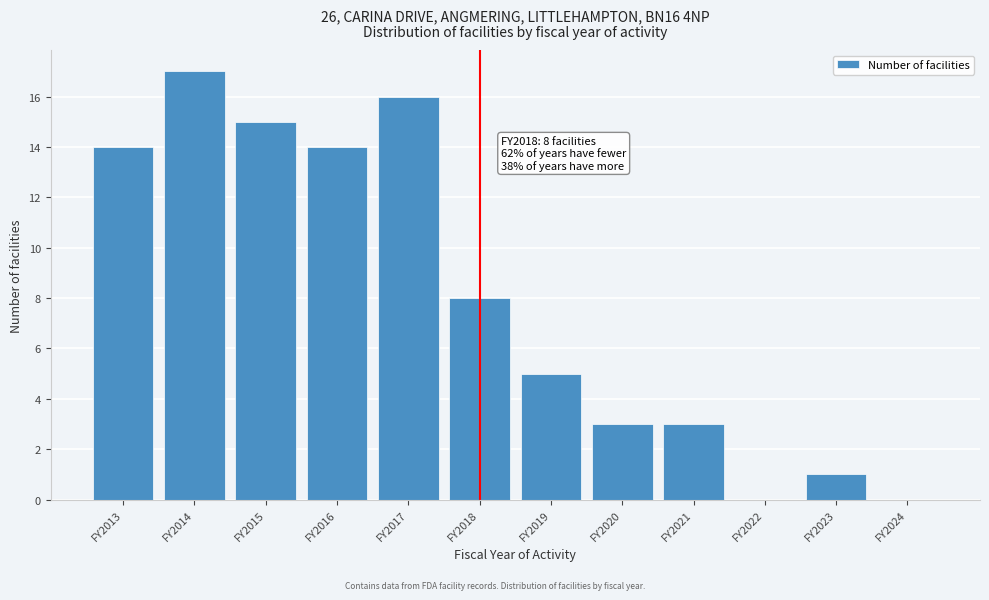

Reading left to right, transcribe all the data shown in this chart.

FY2013=14	FY2014=17	FY2015=15	FY2016=14	FY2017=16	FY2018=8	FY2019=5	FY2020=3	FY2021=3	FY2022=0	FY2023=1	FY2024=0